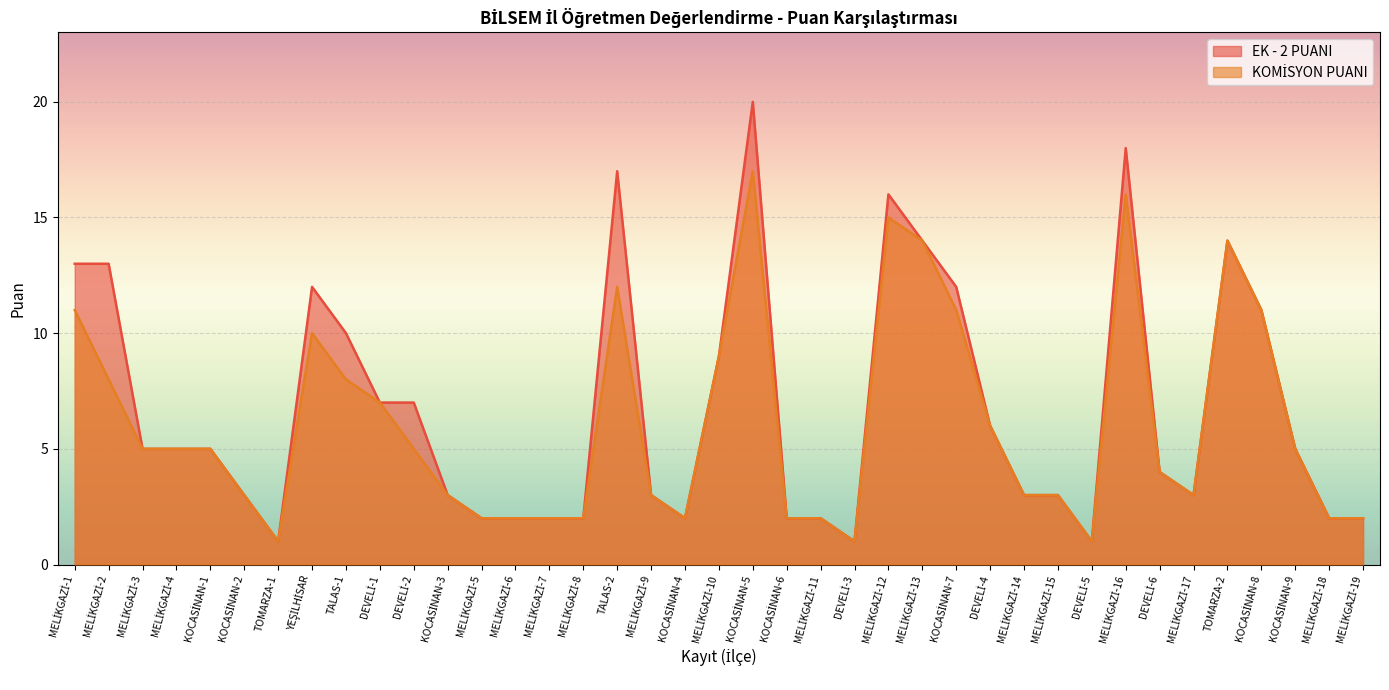

What is the difference between the highest and lowest values at DEVELİ-2?

2